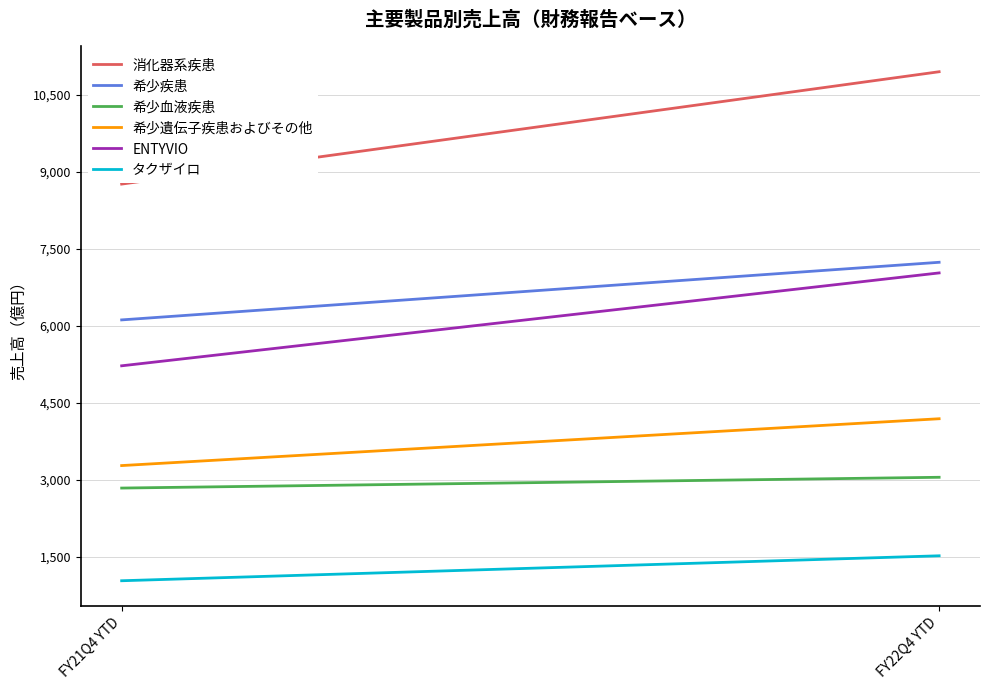

What is the highest value of the タクザイロ series?

1518